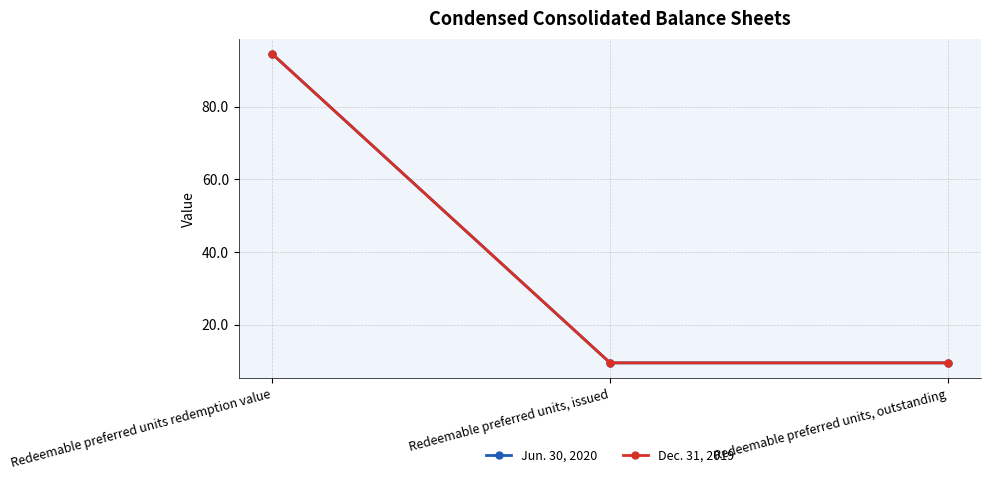

What is the maximum value for Jun. 30, 2020?

94.5